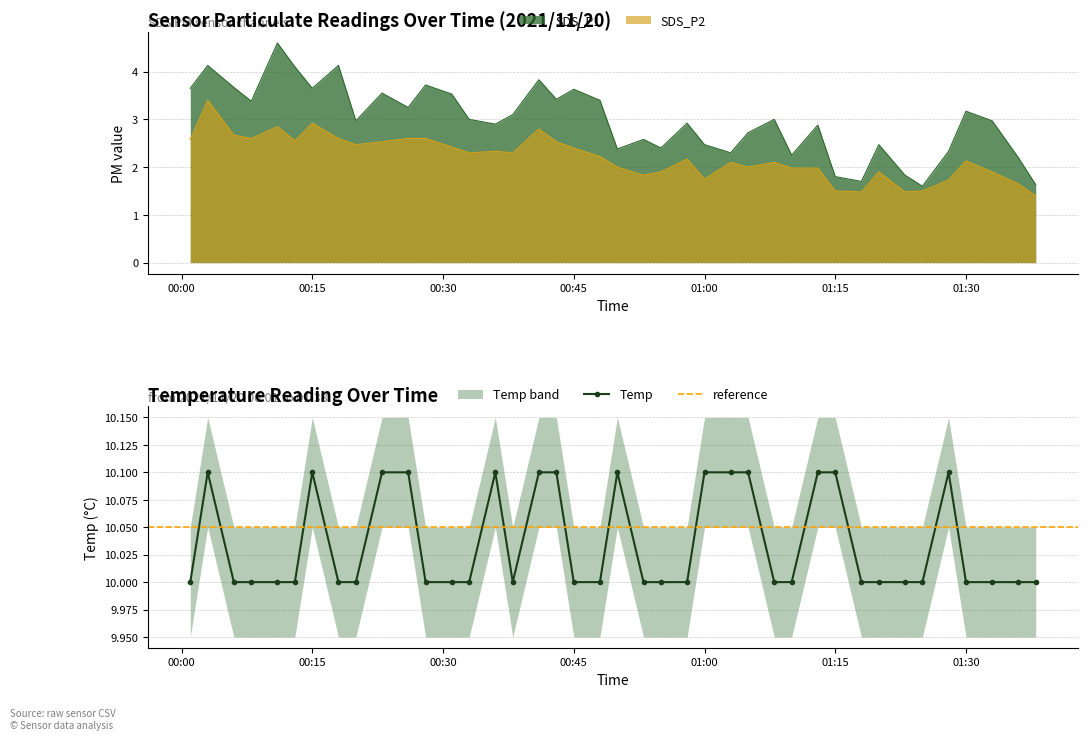

What is the difference between the Temp values at 2021/11/20 01:20 and 2021/11/20 00:50?

0.1